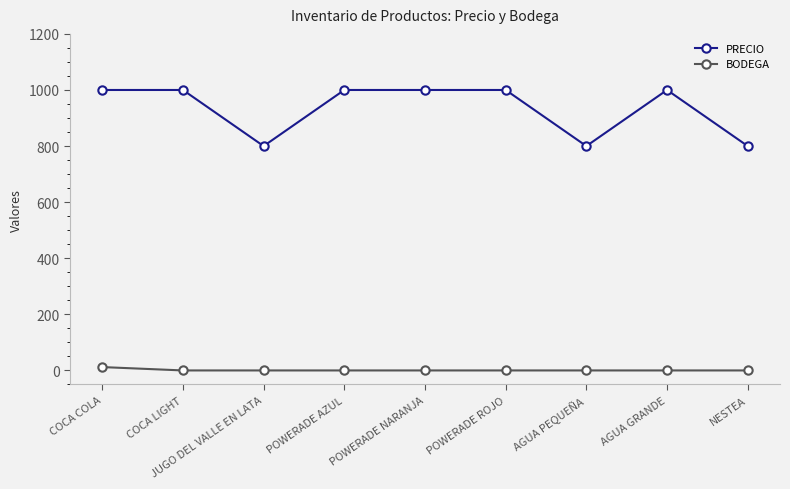

Which series has the largest range (max minus min)?

PRECIO